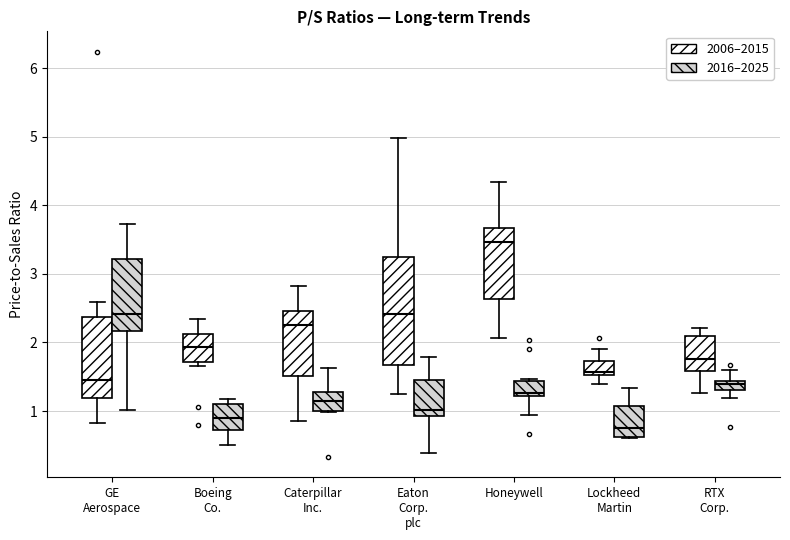

Which box is the tallest, from its lower edge to its upper edge?

Eaton Corp. plc (2006–2015)